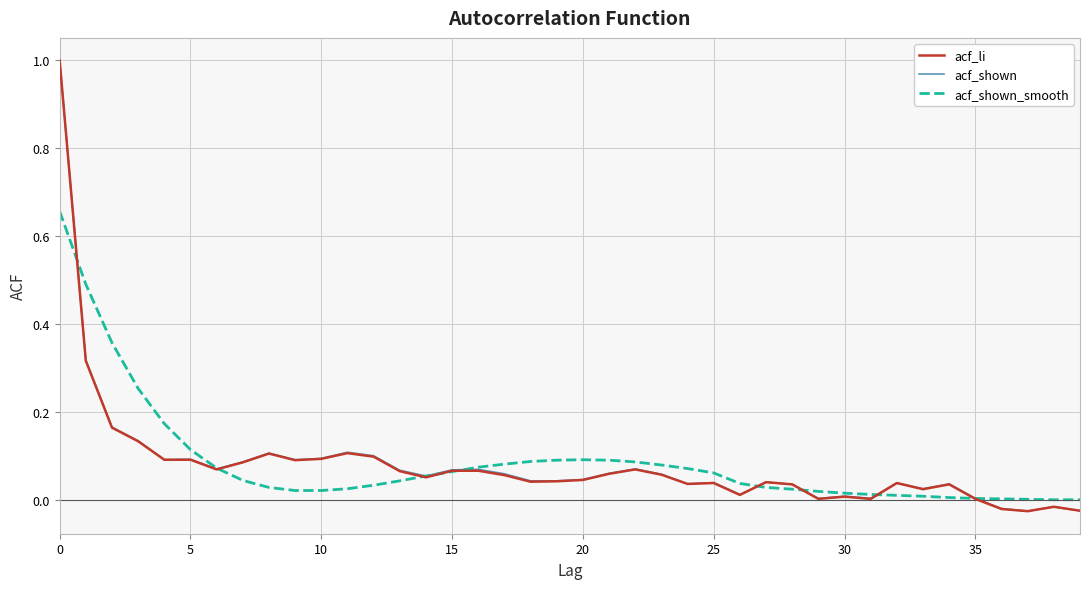

What are all the series names shown in the legend?

acf_li, acf_shown, acf_shown_smooth